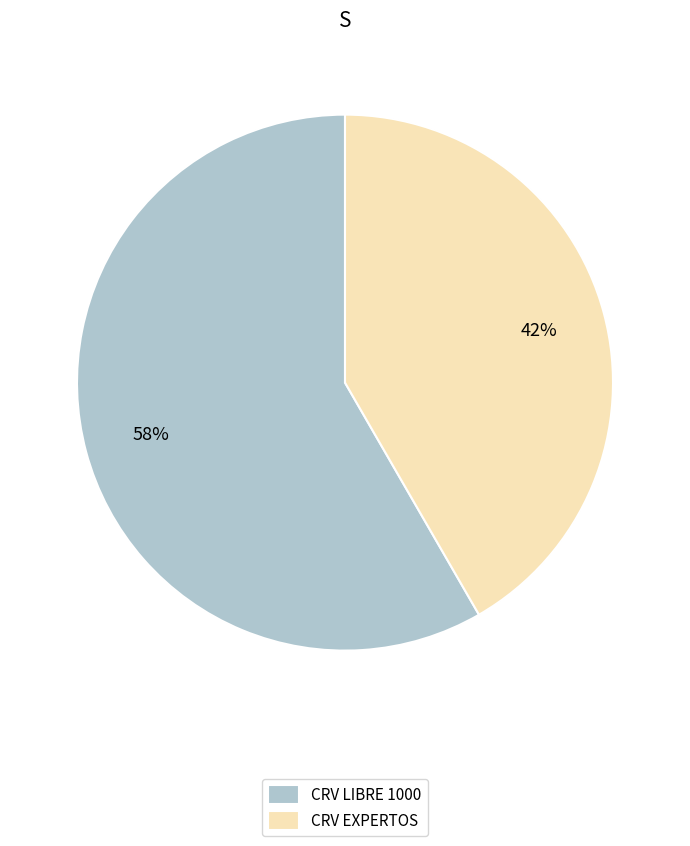

To the nearest percent, what portion does CRV EXPERTOS represent?

42%